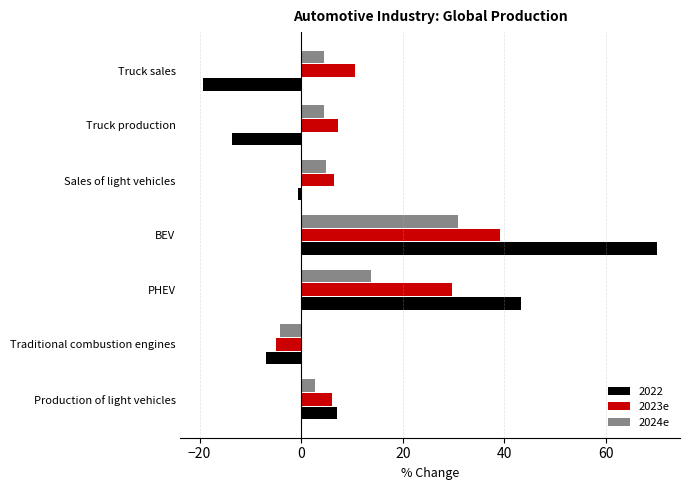

List the series in order of their peak value, highest first.

2022, 2023e, 2024e